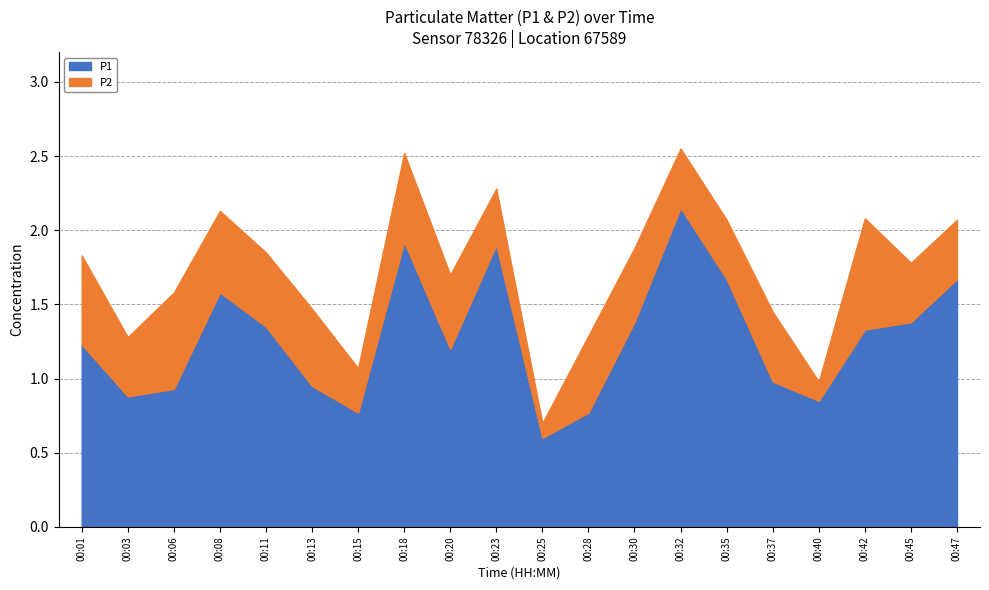

List the series in order of their overall mean, lowest first.

P2, P1